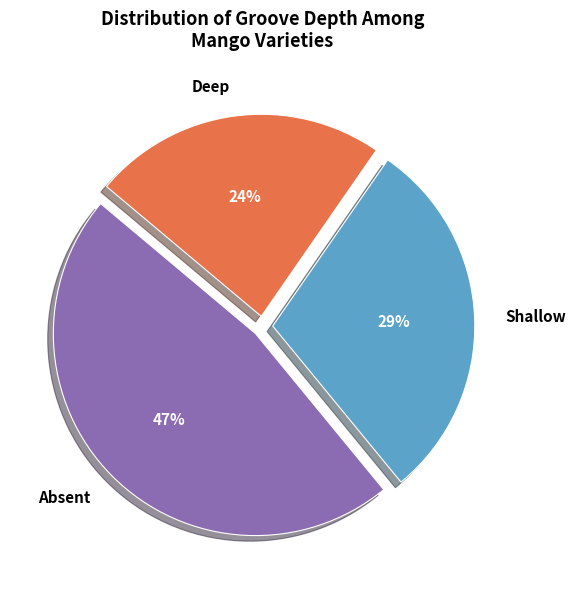

Do Deep and Shallow together represent more than half of the pie?

Yes